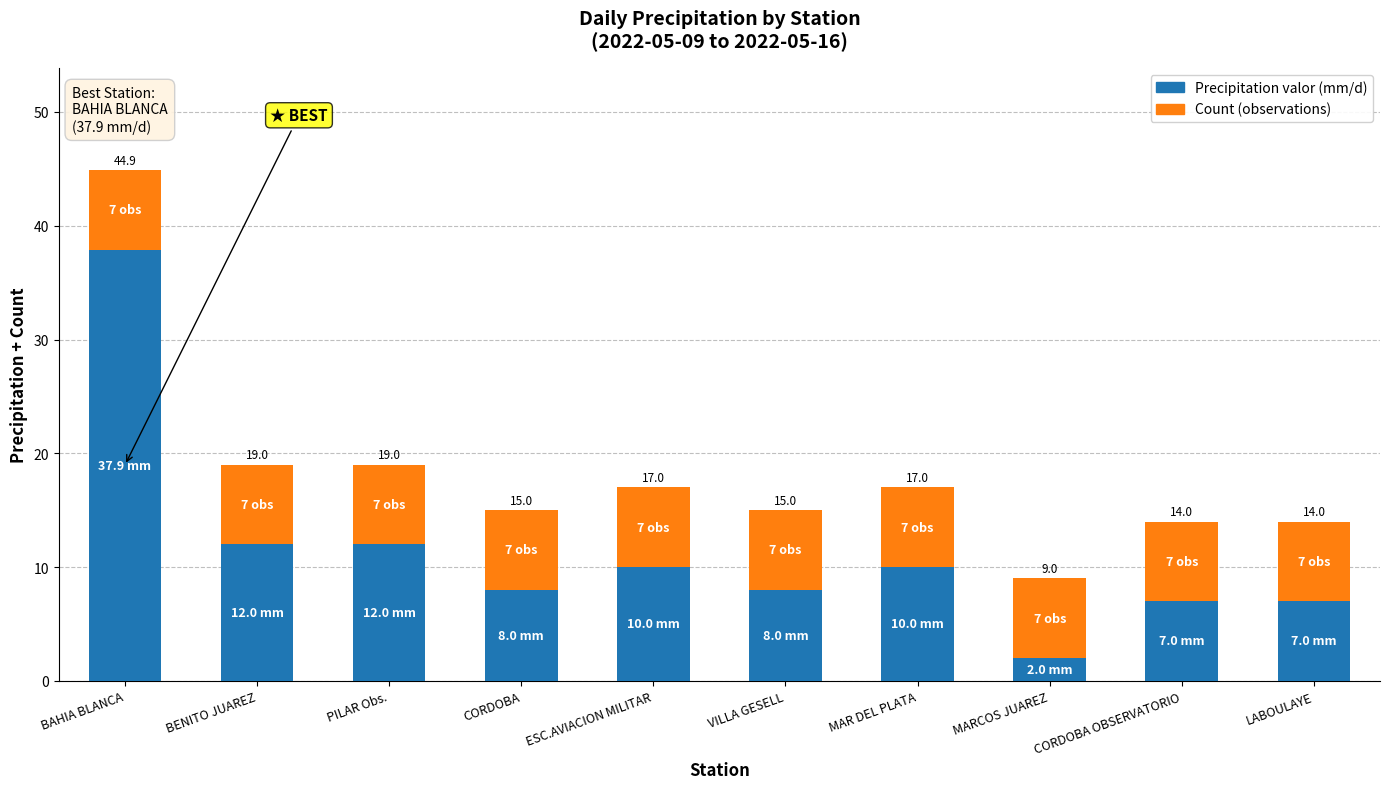

What is the label of the 1st bar from the right?

LABOULAYE